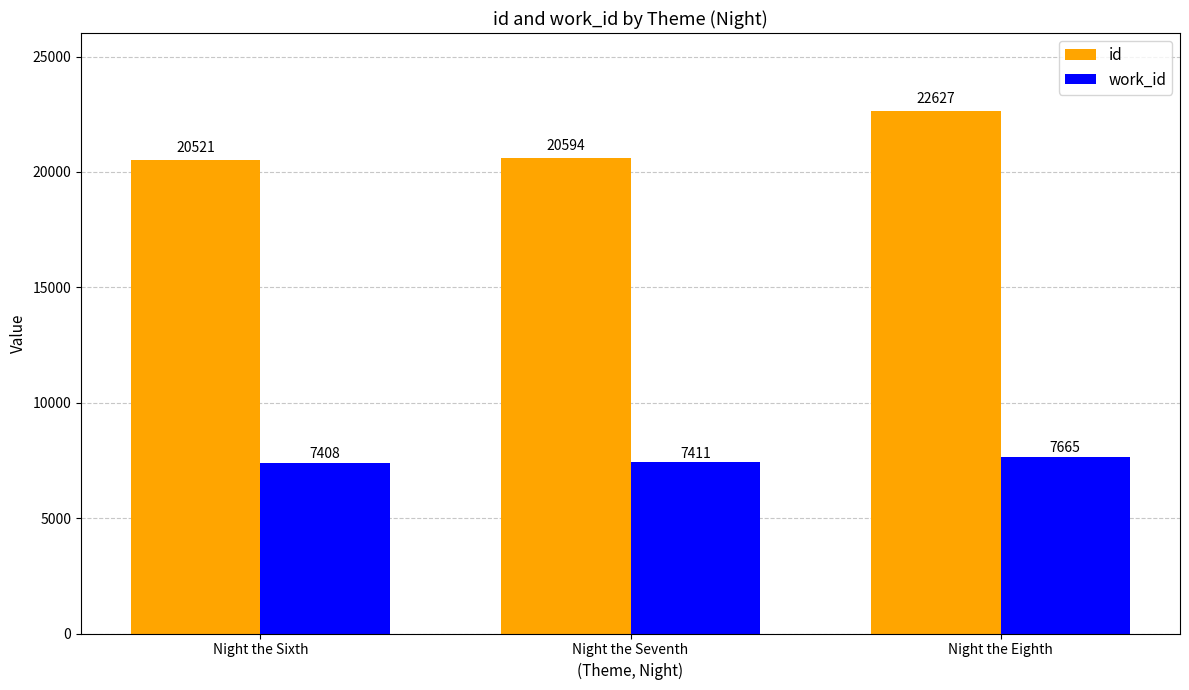

What is the label of the 1st bar from the right?

Night the Eighth